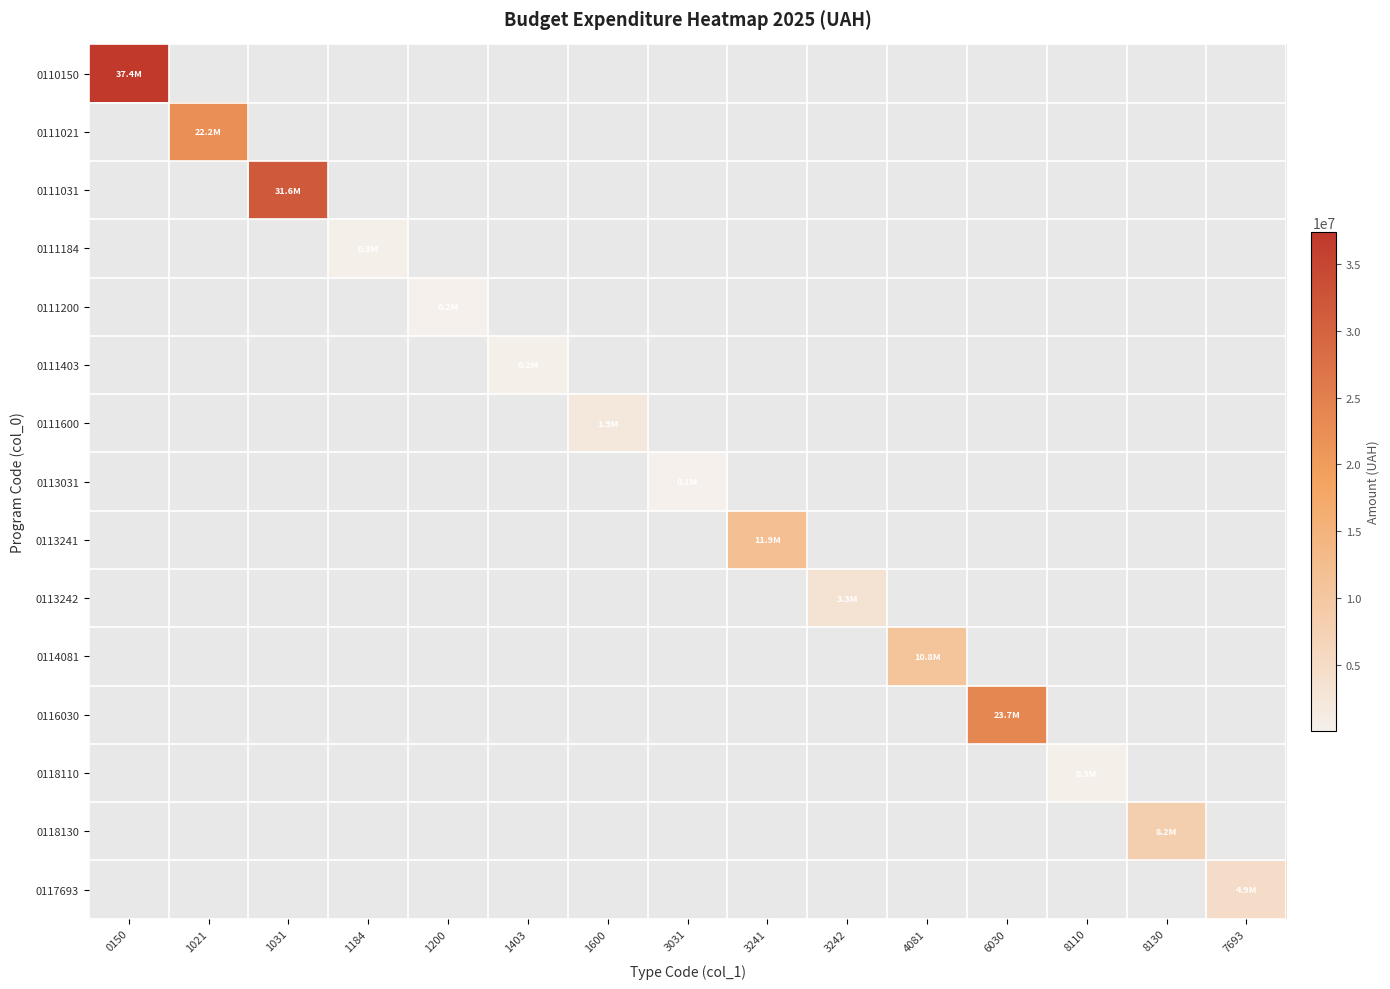

Rank the series at 8110 from highest to lowest value.

0118110, 0110150, 0111021, 0111031, 0111184, 0111200, 0111403, 0111600, 0113031, 0113241, 0113242, 0114081, 0116030, 0118130, 0117693